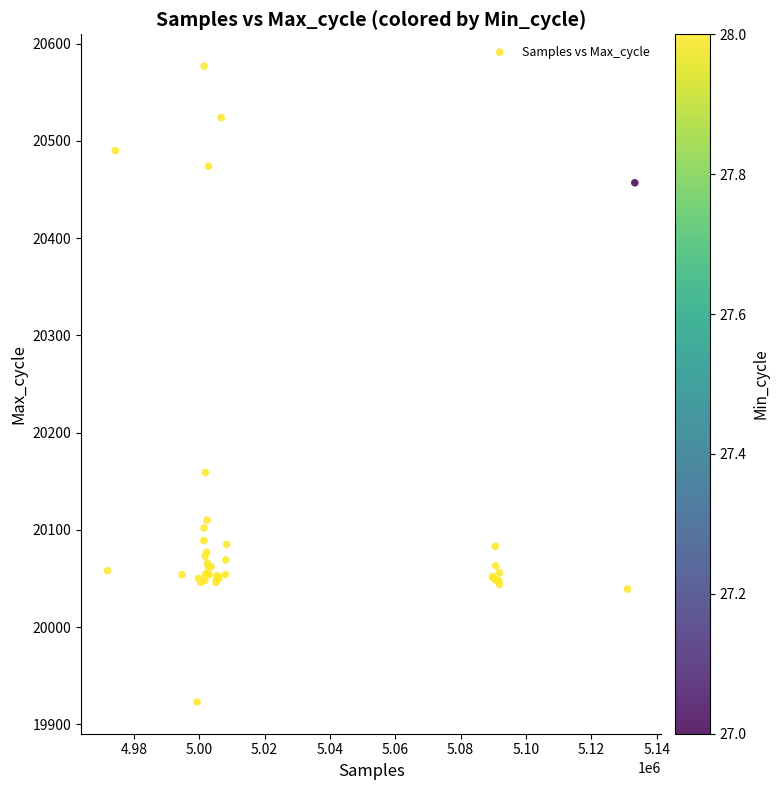

What Y value in the scatter plot is closest to 20250?

20159